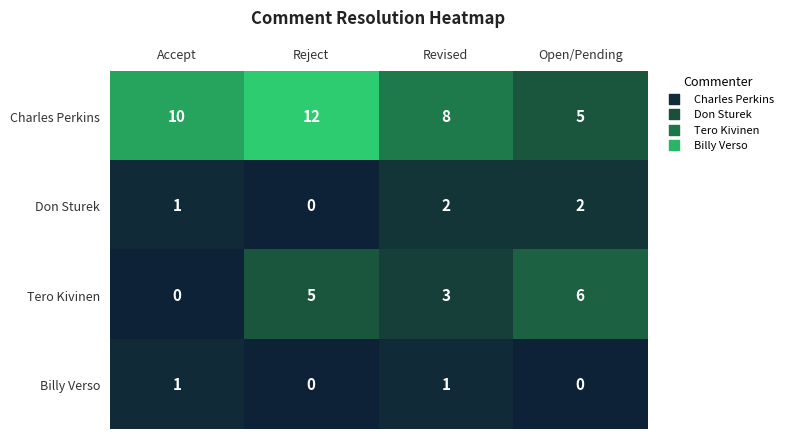

Reading left to right, transcribe all the data shown in this chart.

Charles Perkins: Accept=10	Reject=12	Revised=8	Open/Pending=5
Don Sturek: Accept=1	Reject=0	Revised=2	Open/Pending=2
Tero Kivinen: Accept=0	Reject=5	Revised=3	Open/Pending=6
Billy Verso: Accept=1	Reject=0	Revised=1	Open/Pending=0